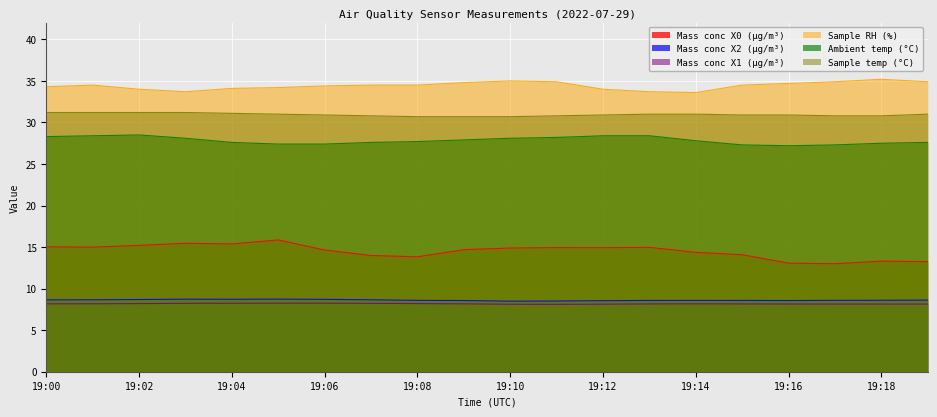

Is it true that Sample RH (%) equals 34.9 at 19:19?

True